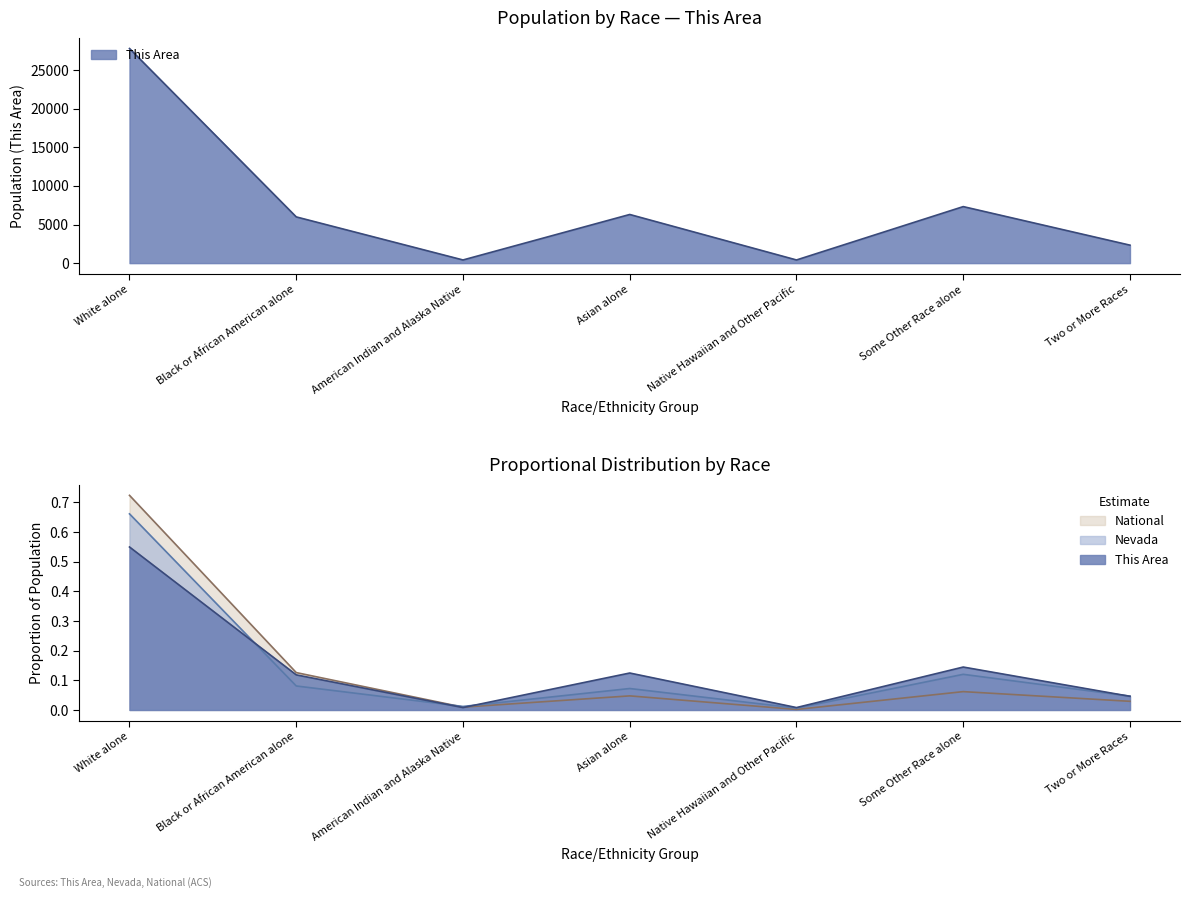

Which series has the largest total across all categories?

This Area